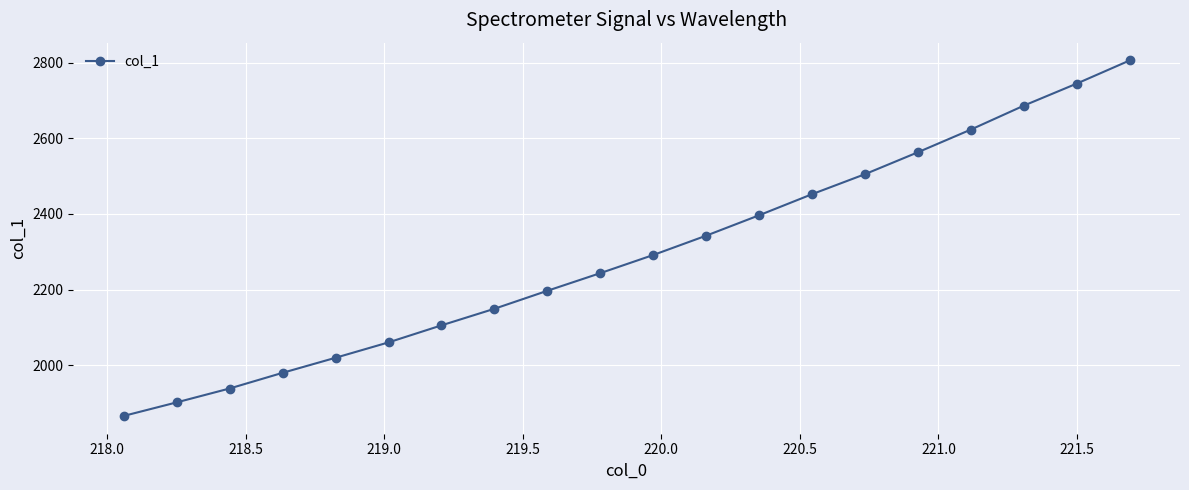

True or false: the data has more than 2 interior local peaks.

False